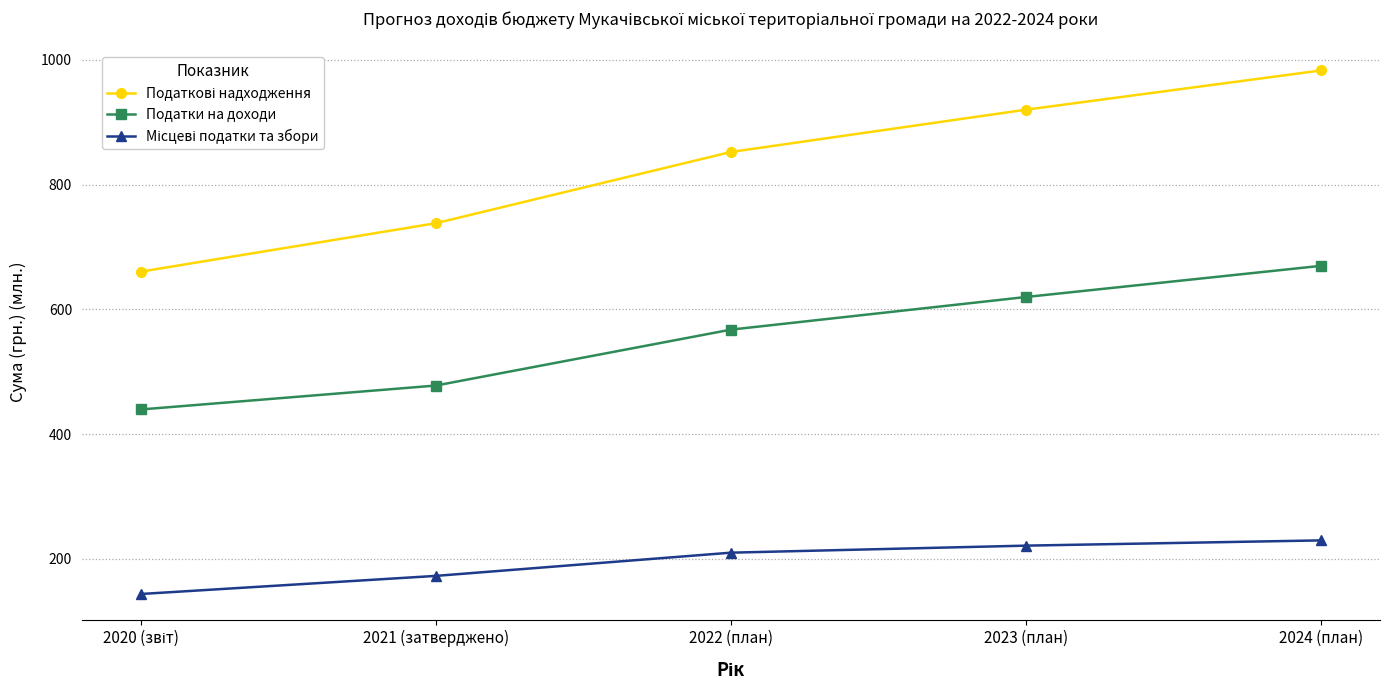

What is the difference between the second highest and second lowest values in the Податки на доходи series?

142.0